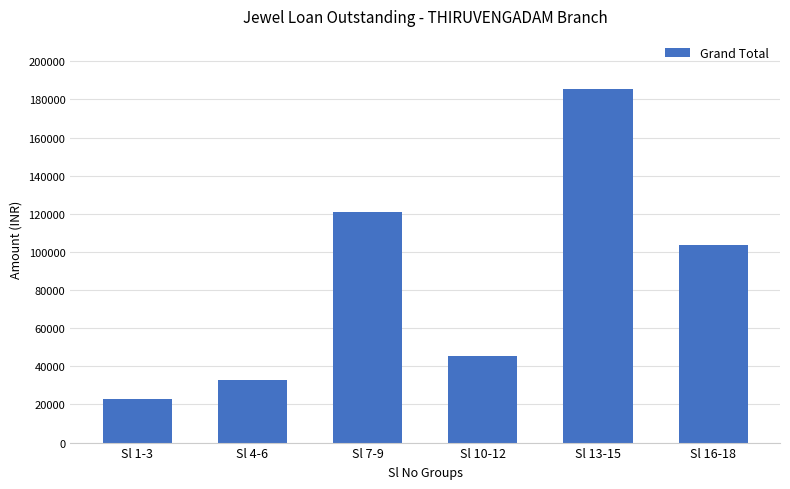

How many series are shown in this chart?

1